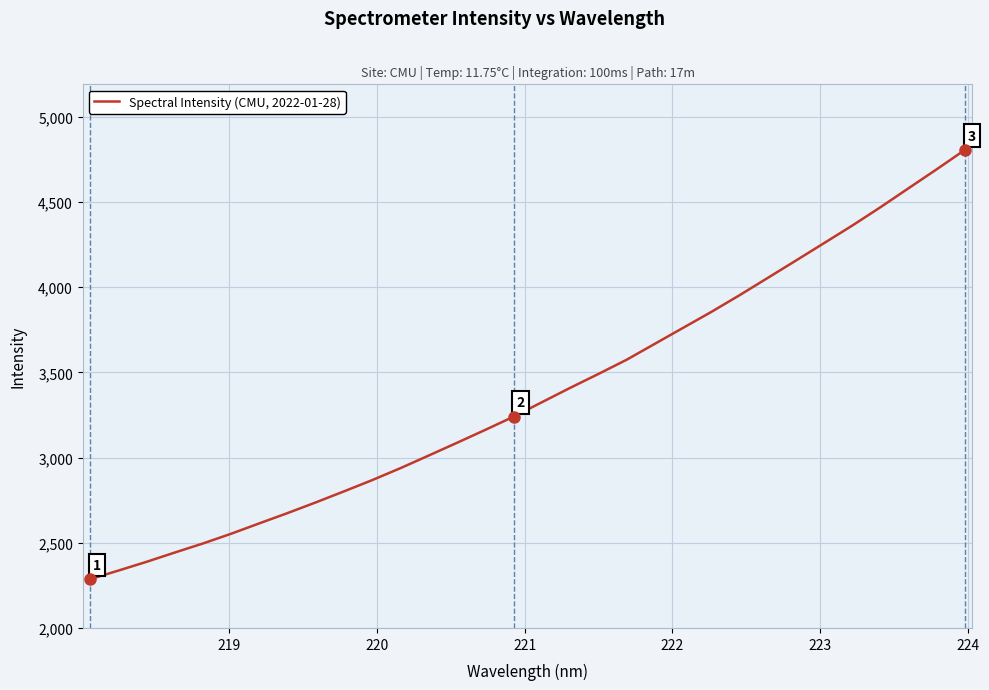

What is the difference between the maximum and minimum values?

2520.2